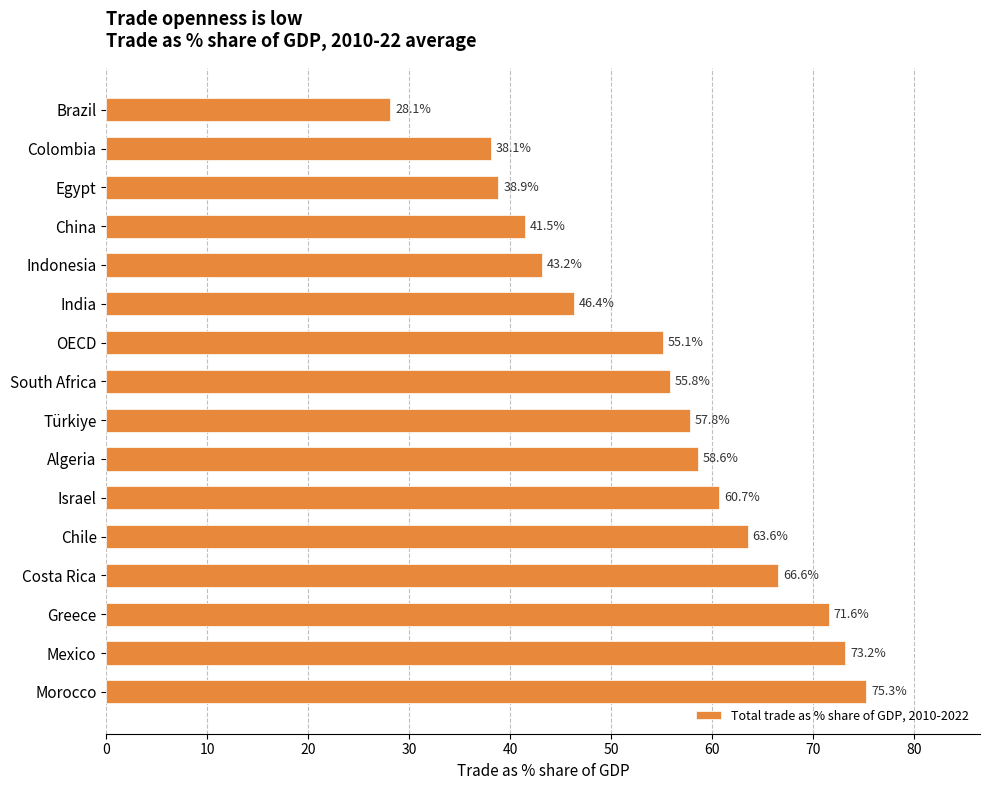

The chart shows a value of 38.9 at Egypt. True or false?

True